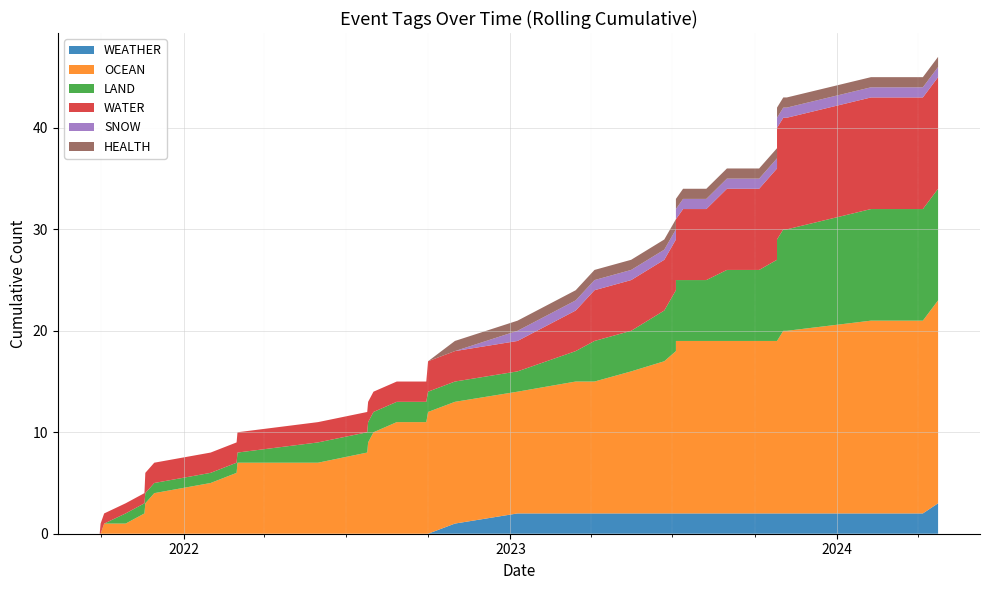

Reading right to left, transcribe all the data shown in this chart.

WEATHER: 38=0	37=0	36=0	35=0	34=0	33=0	32=0	31=0	30=0	29=0	28=0	27=0	26=0	25=0	24=0	23=0	22=0	21=0	20=1	19=1	18=0	17=0	16=0	15=0	14=0	13=0	12=0	11=0	10=0	9=0	8=0	7=0	6=0	5=0	4=0	3=0	2=0	1=0	0=1
OCEAN: 38=0	37=0	36=1	35=0	34=1	33=1	32=1	31=1	30=1	29=1	28=0	27=1	26=1	25=1	24=1	23=0	22=0	21=1	20=0	19=0	18=1	17=0	16=1	15=1	14=1	13=1	12=0	11=0	10=0	9=0	8=0	7=0	6=0	5=0	4=1	3=0	2=1	1=0	0=1
LAND: 38=0	37=0	36=0	35=1	34=0	33=0	32=0	31=0	30=0	29=0	28=1	27=0	26=0	25=0	24=0	23=0	22=0	21=0	20=0	19=0	18=1	17=1	16=0	15=1	14=0	13=1	12=0	11=0	10=0	9=1	8=0	7=1	6=1	5=1	4=0	3=0	2=1	1=0	0=0
WATER: 38=0	37=1	36=0	35=0	34=0	33=1	32=0	31=0	30=0	29=0	28=0	27=0	26=0	25=0	24=0	23=0	22=0	21=1	20=0	19=0	18=1	17=1	16=0	15=0	14=1	13=0	12=1	11=0	10=0	9=1	8=0	7=1	6=1	5=1	4=0	3=0	2=0	1=0	0=0
SNOW: 38=0	37=0	36=0	35=0	34=0	33=0	32=0	31=0	30=0	29=0	28=0	27=0	26=0	25=0	24=0	23=0	22=0	21=0	20=0	19=1	18=0	17=0	16=0	15=0	14=0	13=0	12=0	11=0	10=0	9=0	8=0	7=0	6=0	5=0	4=0	3=0	2=0	1=0	0=0
HEALTH: 38=0	37=0	36=0	35=0	34=0	33=0	32=0	31=0	30=0	29=0	28=0	27=0	26=0	25=0	24=0	23=0	22=0	21=0	20=1	19=0	18=0	17=0	16=0	15=0	14=0	13=0	12=0	11=0	10=0	9=0	8=0	7=0	6=0	5=0	4=0	3=0	2=0	1=0	0=0